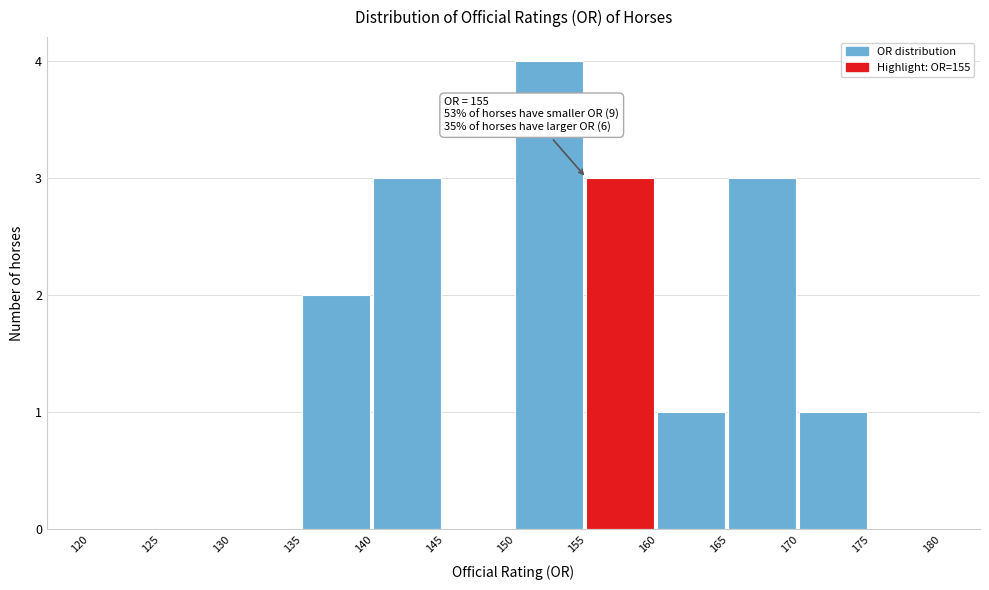

Over which range of the x-axis is the bar tallest?

150 to 155